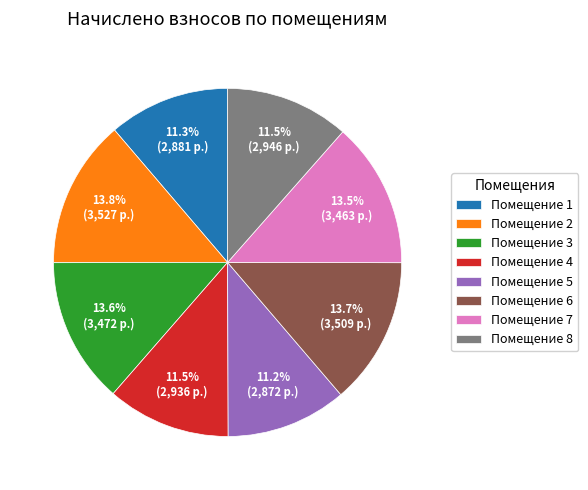

What percentage is NOT represented by Помещение 1?

88.7%